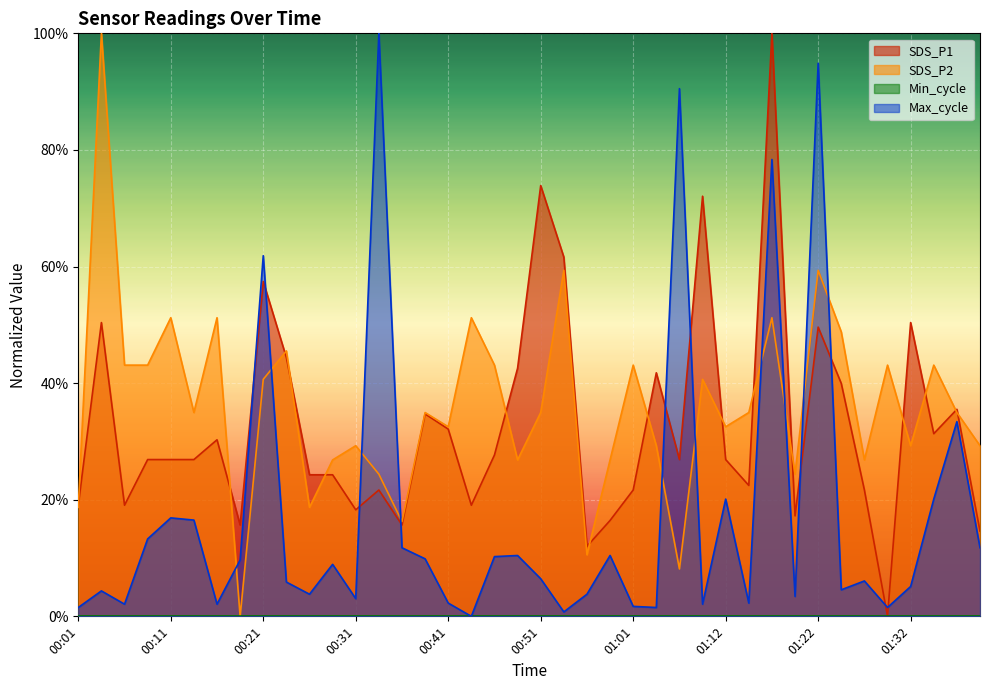

Where is Max_cycle nearest to the value 50?

00:21